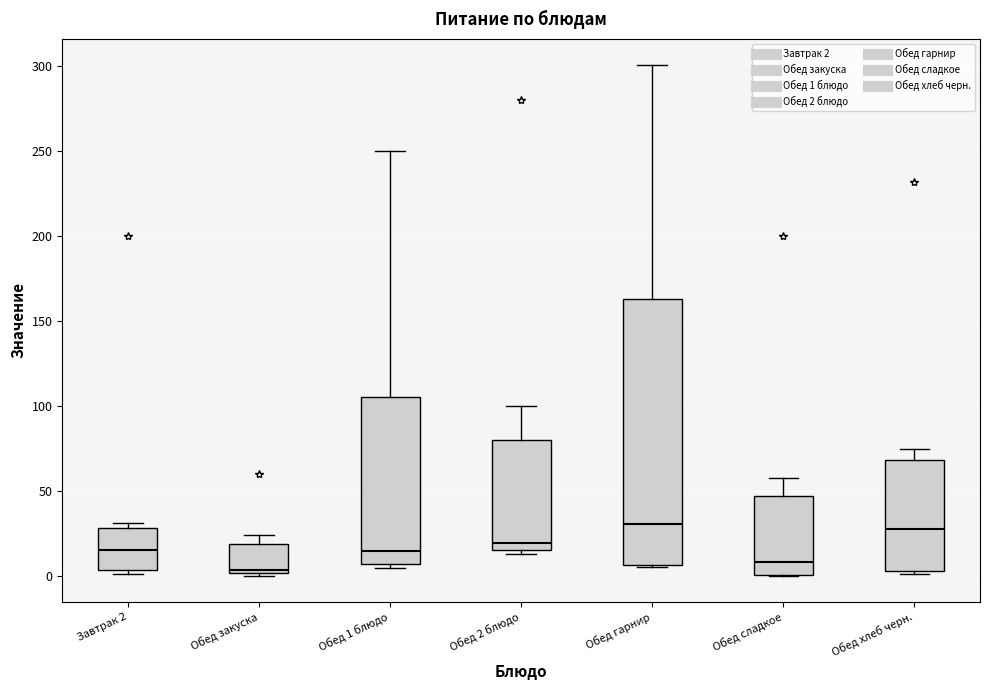

Comparing the boxes themselves (not the whiskers), which one is the tallest?

Обед гарнир